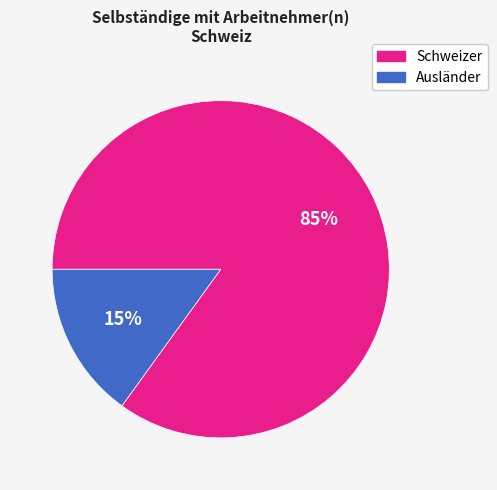

The Schweizer slice represents 99% of the pie. True or false?

False